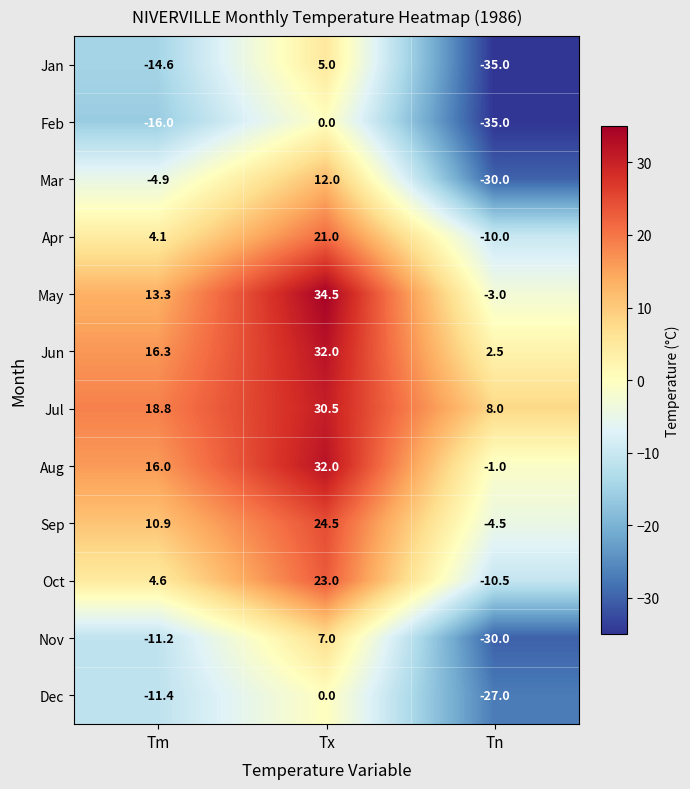

Is the value of Dec at Tn greater than the value of Nov at Tn?

Yes